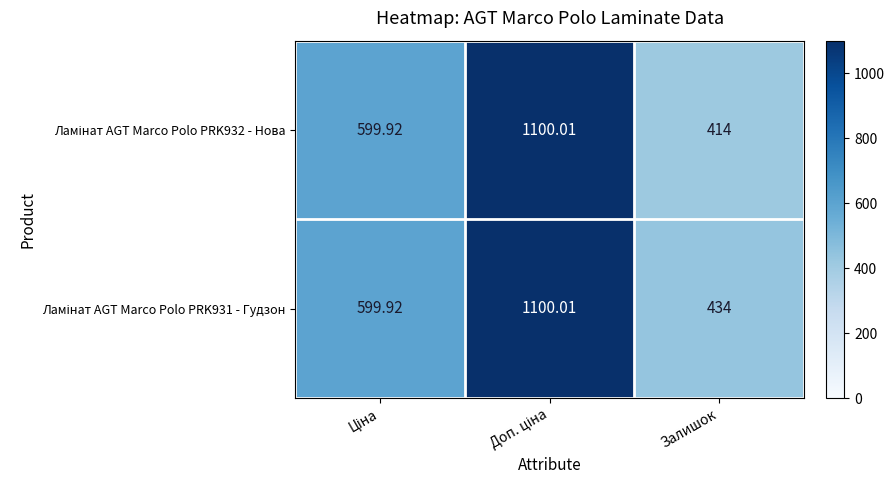

Count the number of categories in the chart.

3